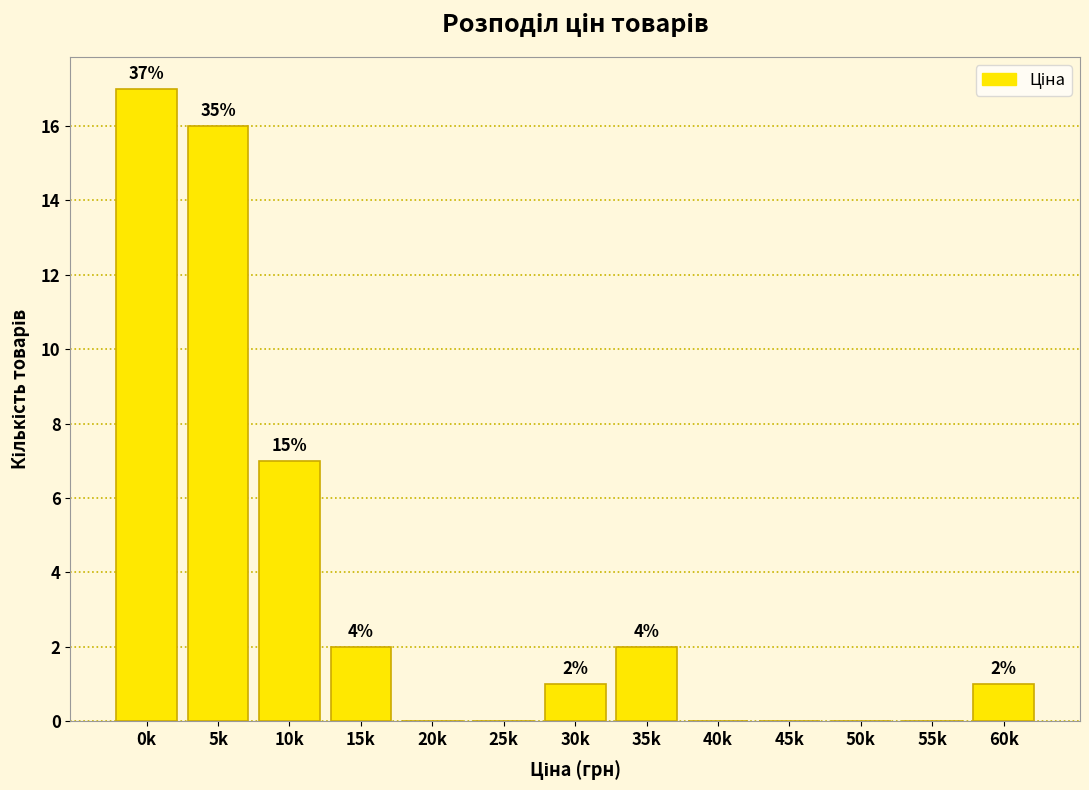

Are the bars horizontal?

No